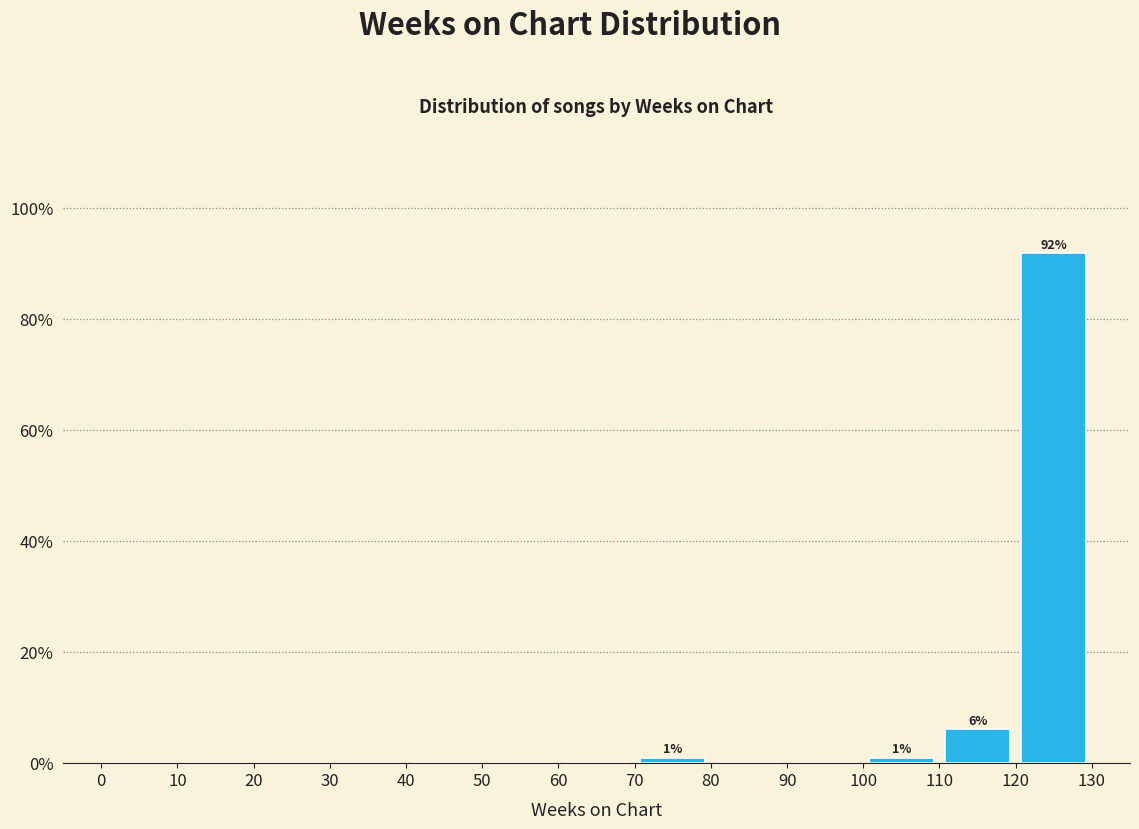

Over which range of the x-axis is the bar tallest?

120 to 130